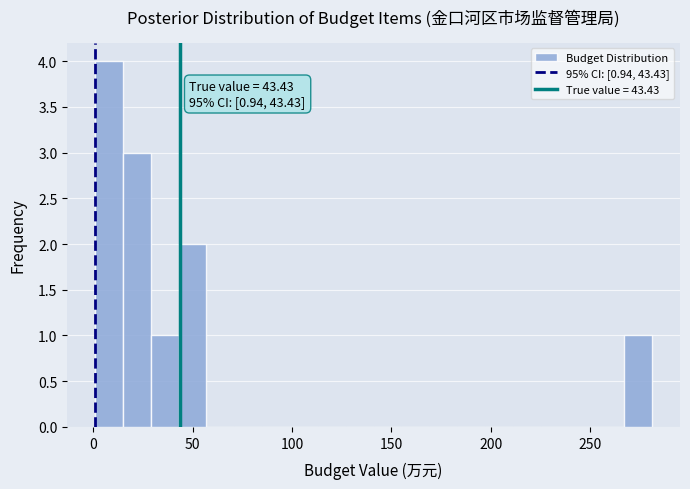

Around what value on the x-axis is the tallest bar? Give the approximate position of its centre, as read against the axis.

10